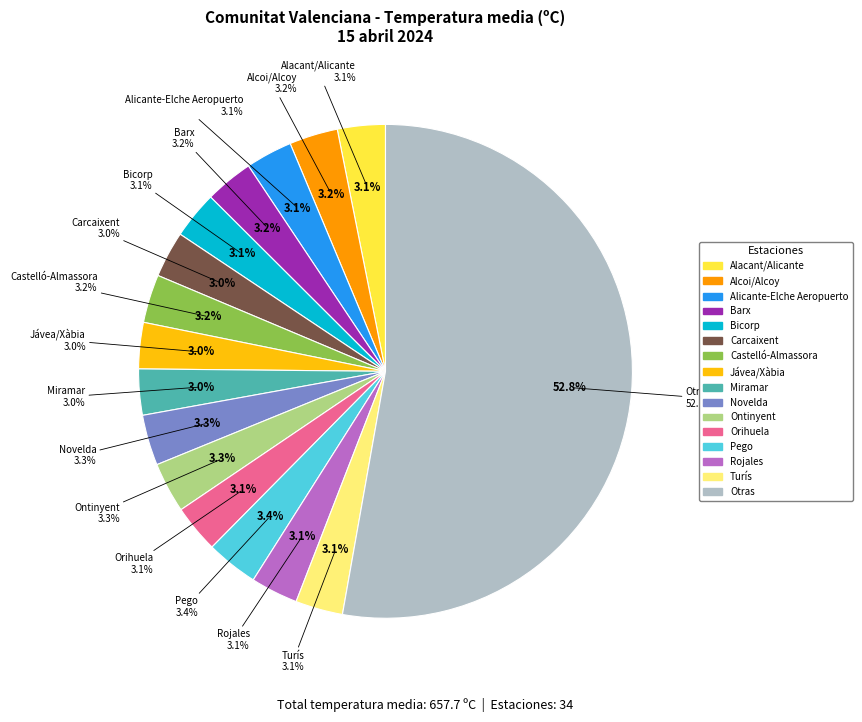

Is Sagunt/Sagunto the majority of the pie?

No